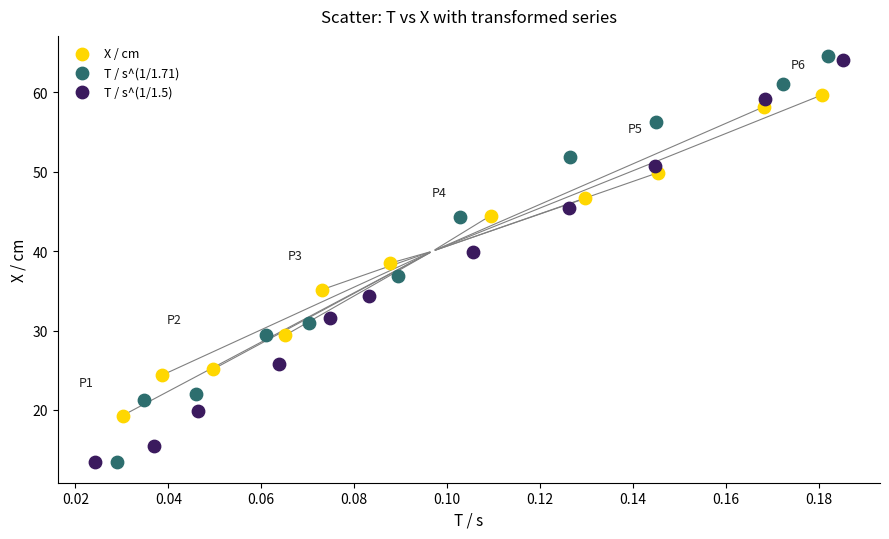

Which series has the largest Y range (max minus min)?

T / s^(1/1.71)